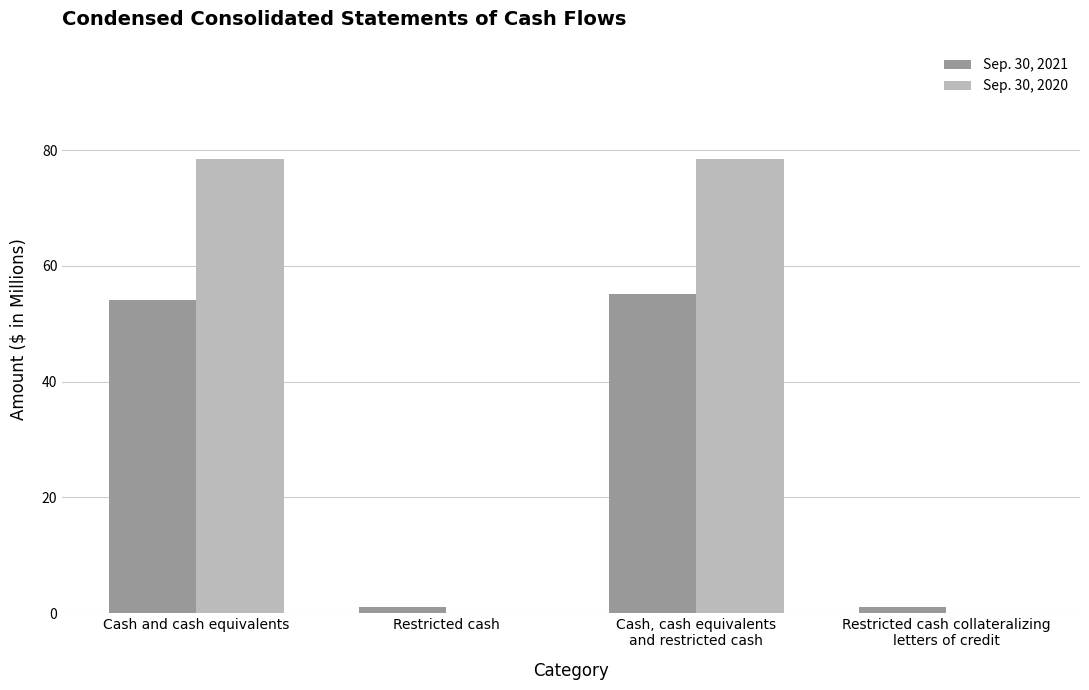

Where is Sep. 30, 2021 nearest to the value 28?

Cash and cash equivalents